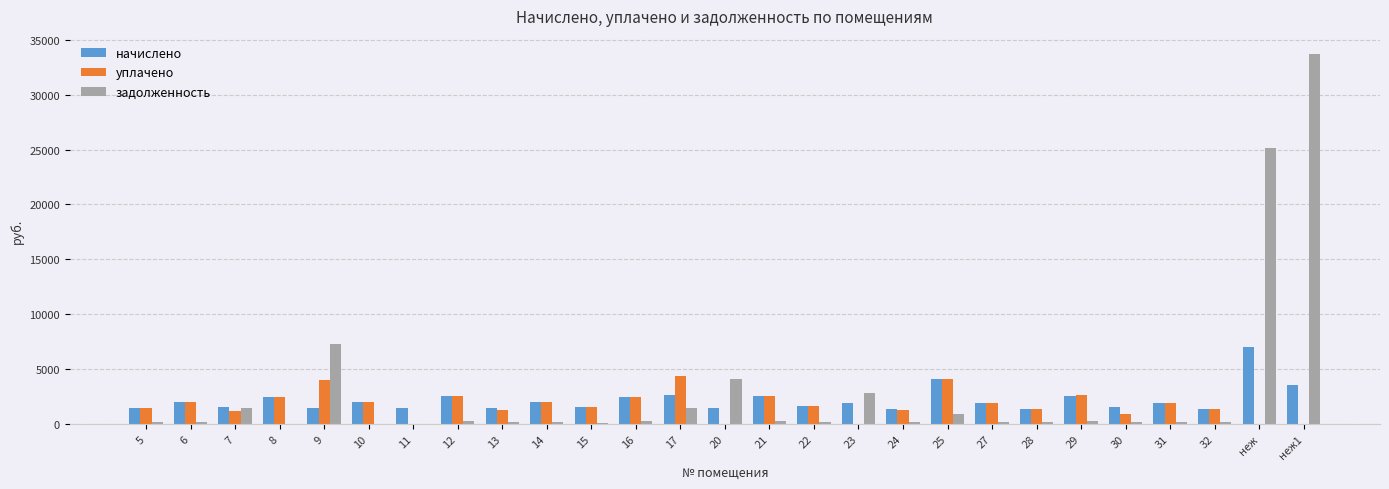

What is the spread (max minus min) of values at 12?

2243.0